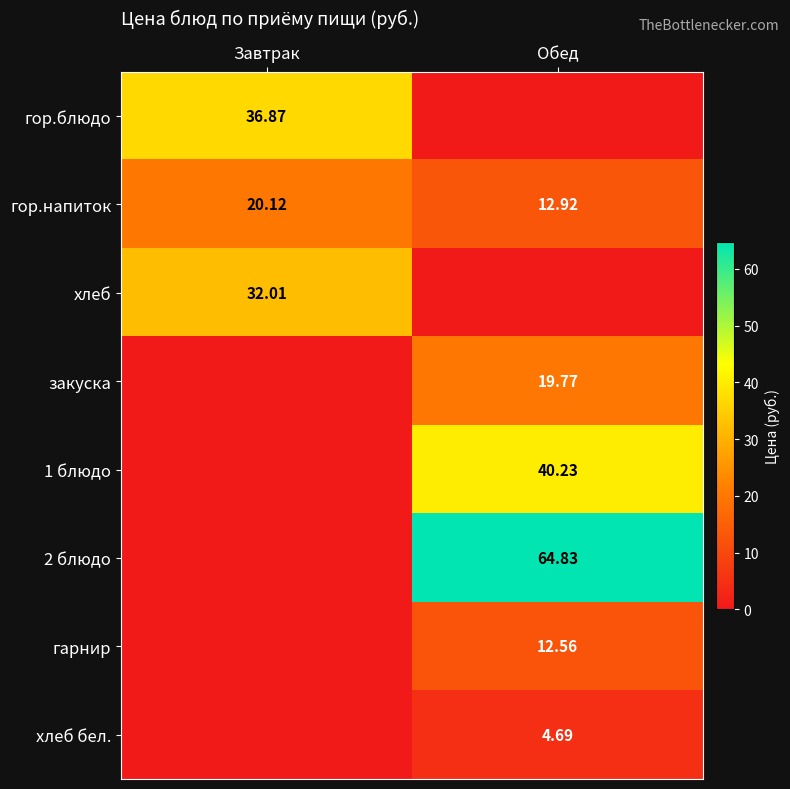

How many data points in хлеб are less than 32?

1